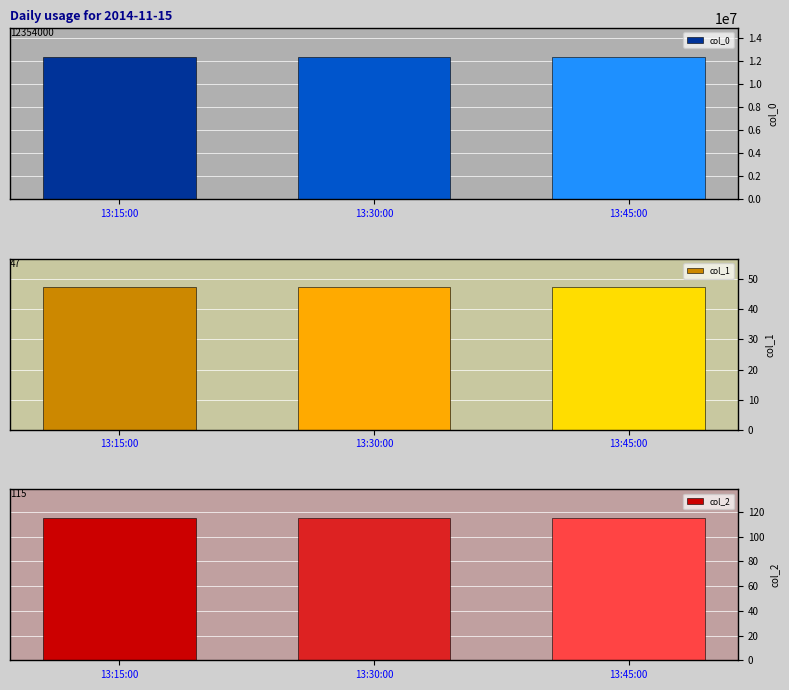

What is the approximate value of col_0 at 13:45:00?

12354000.0